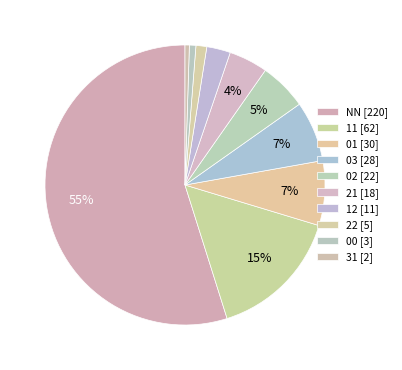

What is the change in value from 03 to 02?

-6